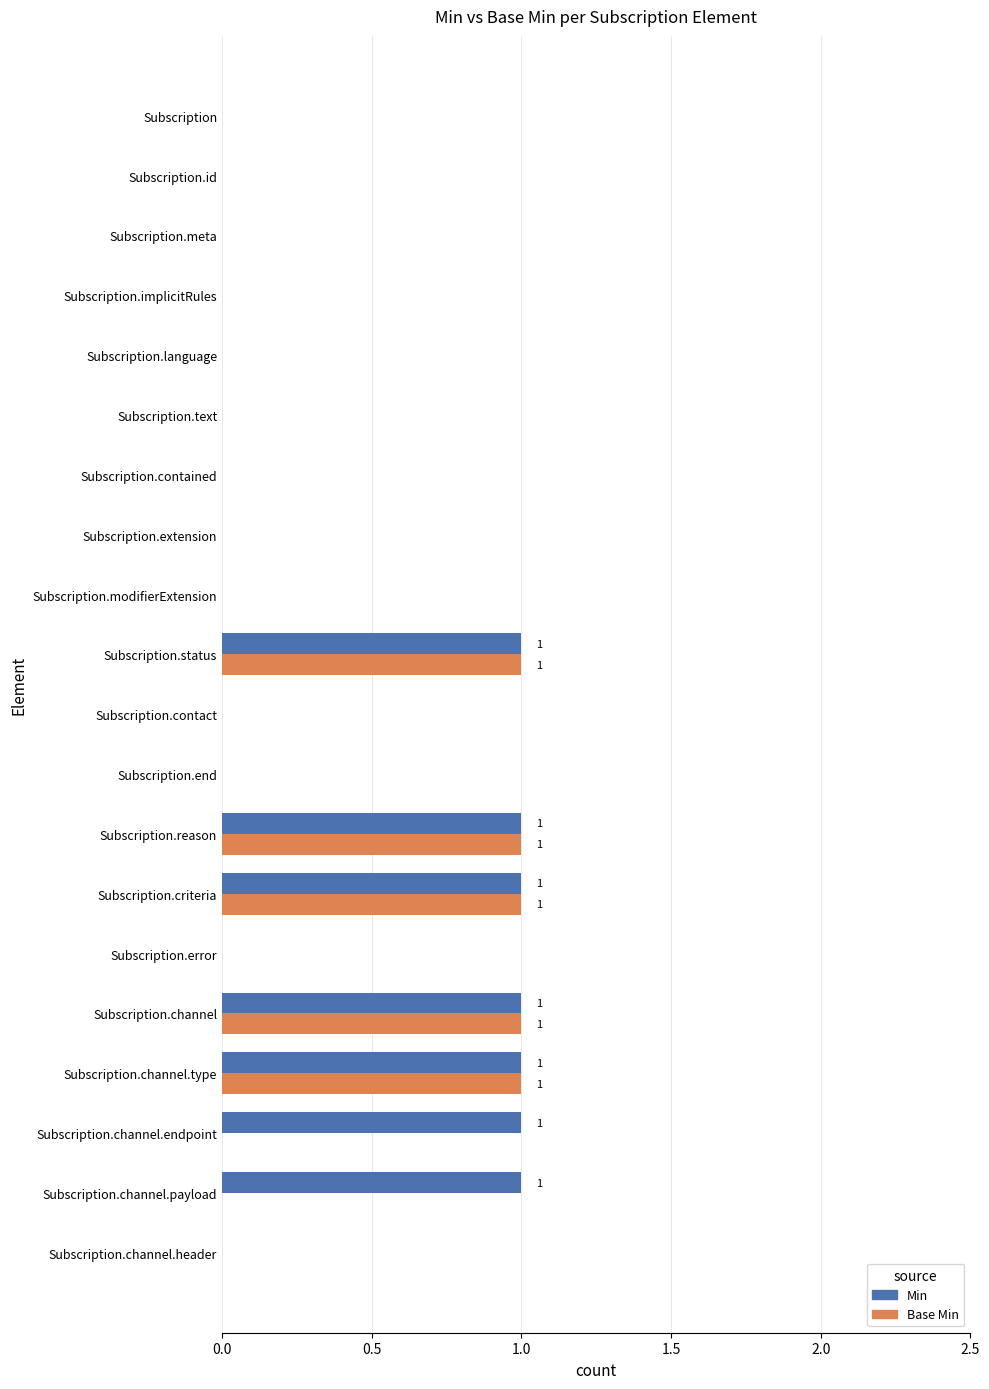

How many series are shown in this chart?

2